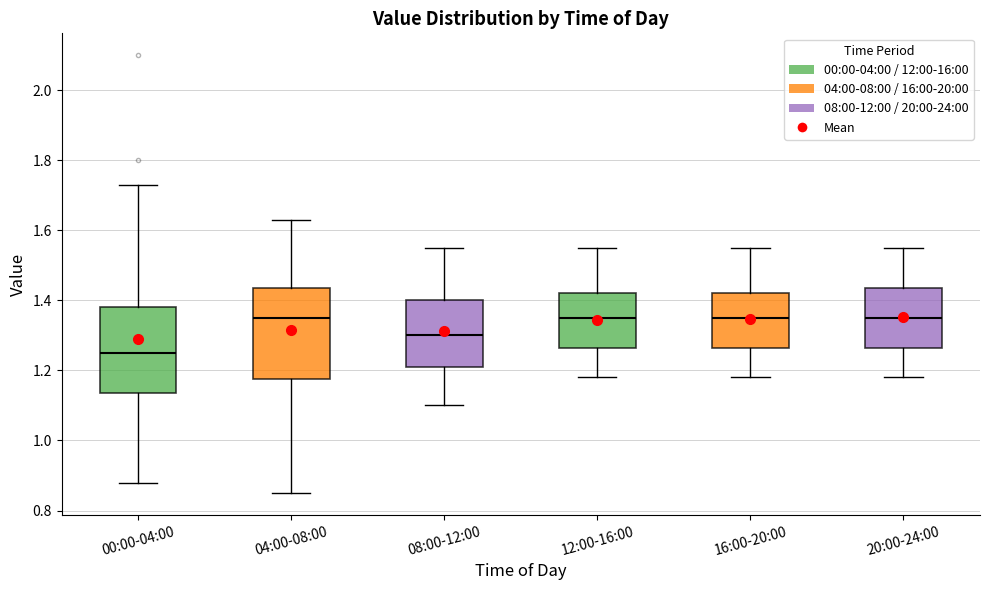

Reading left to right, transcribe this box plot: for each box, give where its median line is, the range the box spans, and where its two whiskers end, as read against the y-axis. The values are not printed on the chart, so give them approximately, as read against the axis.

00:00-04:00: median 1.26, box 1.14 to 1.38, whiskers 0.88 to 1.74
04:00-08:00: median 1.36, box 1.18 to 1.44, whiskers 0.86 to 1.64
08:00-12:00: median 1.30, box 1.22 to 1.40, whiskers 1.10 to 1.56
12:00-16:00: median 1.36, box 1.26 to 1.42, whiskers 1.18 to 1.56
16:00-20:00: median 1.36, box 1.26 to 1.42, whiskers 1.18 to 1.56
20:00-24:00: median 1.36, box 1.26 to 1.44, whiskers 1.18 to 1.56